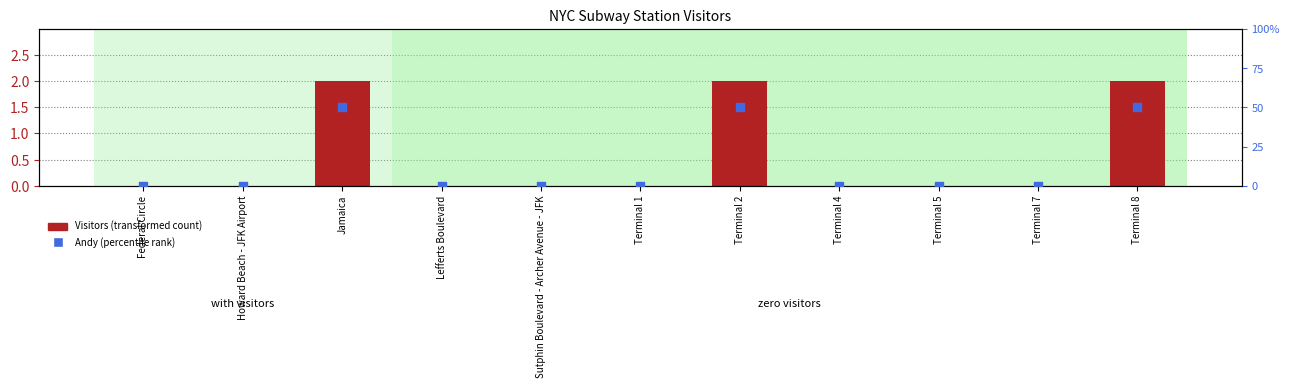

Is the value of Visitors at Howard Beach - JFK Airport greater than the value of Andy at Terminal 4?

No